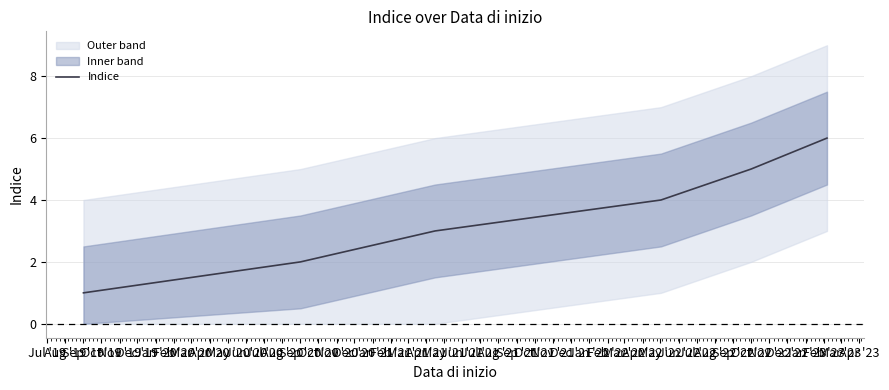

How many lines are shown in the chart?

1